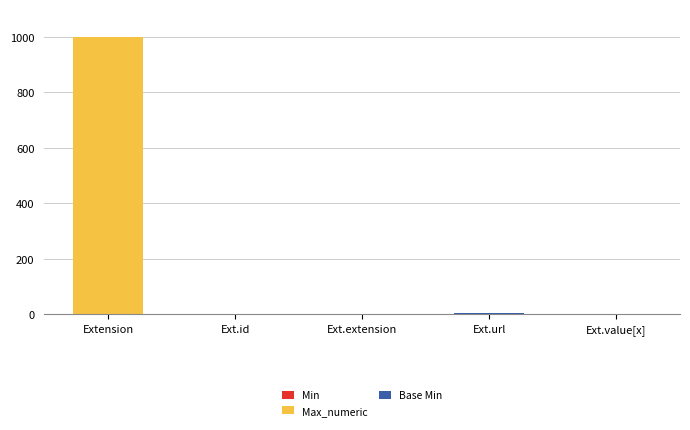

What is the total value across all series at Extension?

999